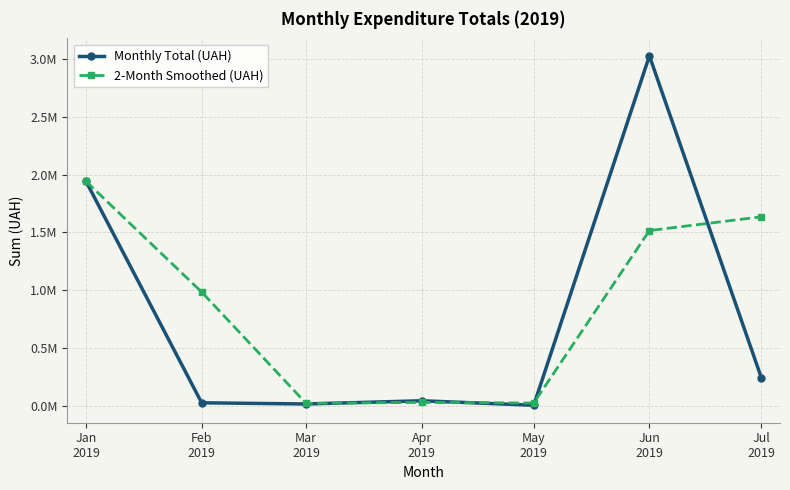

Is this an area chart (filled region under the line)?

No